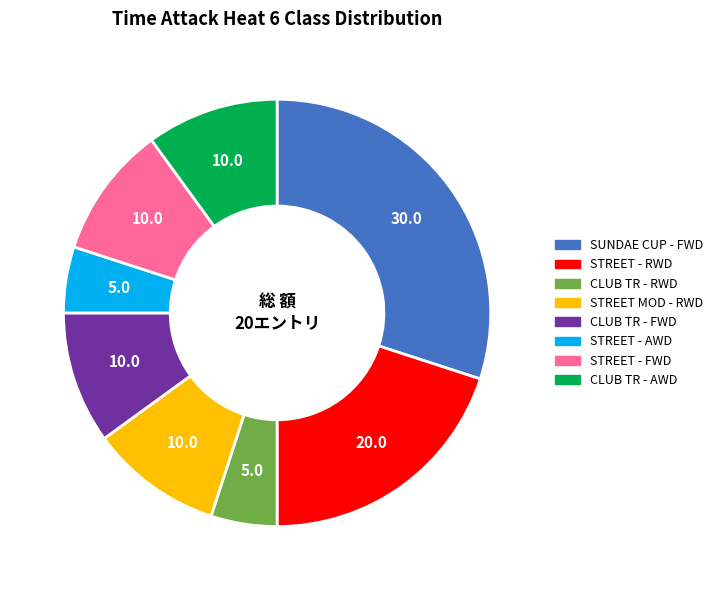

Is the sum of STREET - FWD and STREET MOD - RWD greater than half?

No